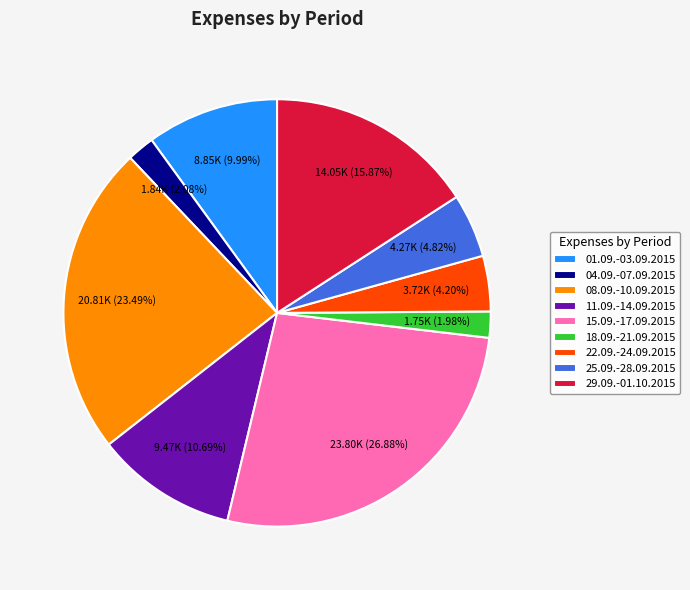

Is it true that 11.09.-14.09.2015 is 11% of the pie?

True